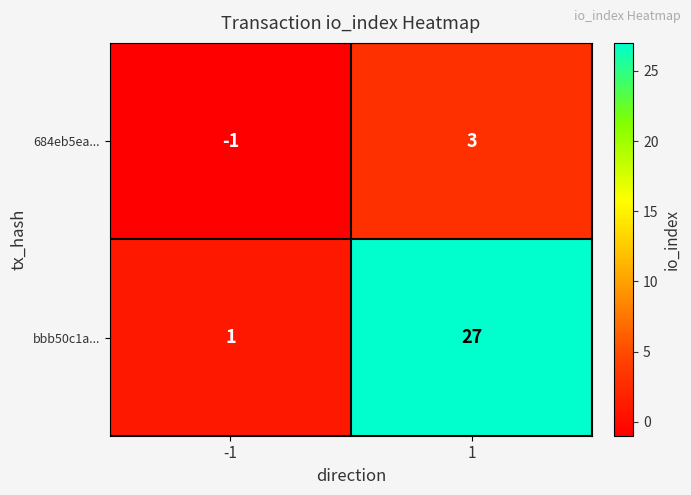

Which series has the largest total across all categories?

bbb50c1a...